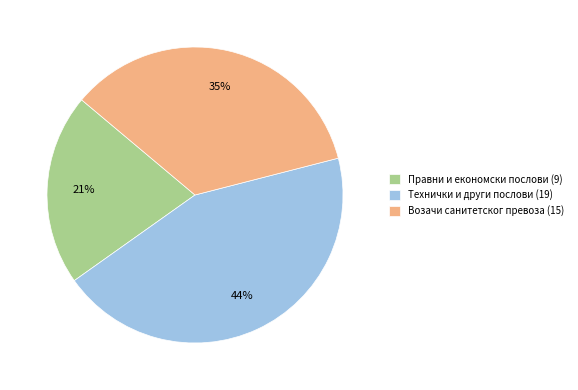

Does Возачи санитетског превоза (15) account for over 50% of the chart?

No